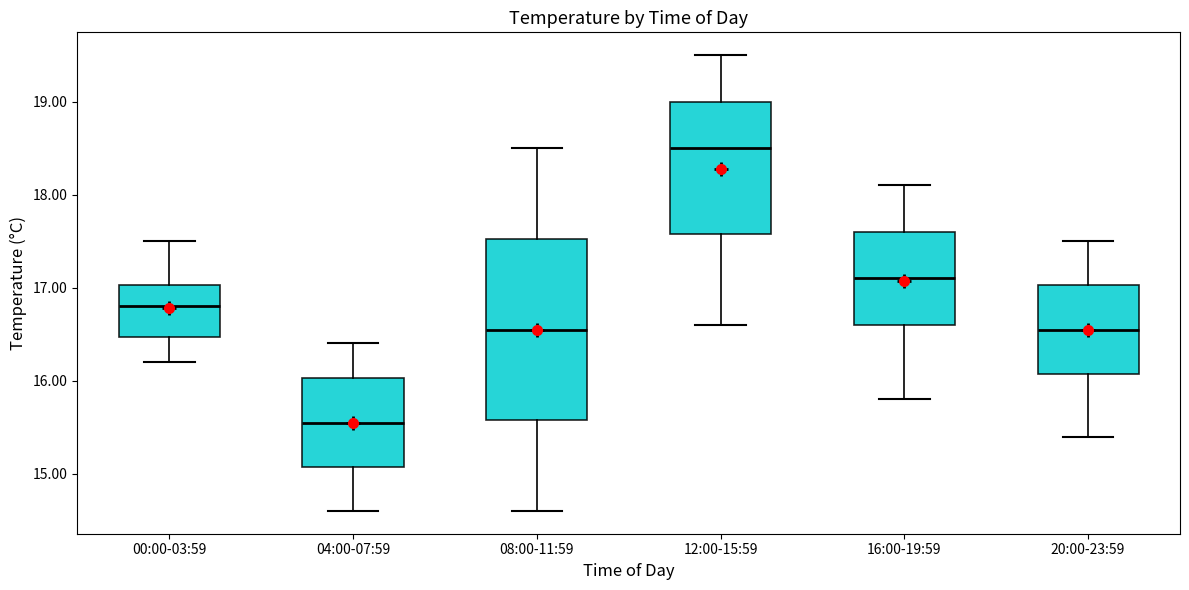

Reading left to right, transcribe this box plot: for each box, give where its median line is, the range the box spans, and where its two whiskers end, as read against the y-axis. The values are not printed on the chart, so give them approximately, as read against the axis.

00:00-03:59: median 16.8, box 16.5 to 17.0, whiskers 16.2 to 17.5
04:00-07:59: median 15.6, box 15.1 to 16.0, whiskers 14.6 to 16.4
08:00-11:59: median 16.6, box 15.6 to 17.5, whiskers 14.6 to 18.5
12:00-15:59: median 18.5, box 17.6 to 19.0, whiskers 16.6 to 19.5
16:00-19:59: median 17.1, box 16.6 to 17.6, whiskers 15.8 to 18.1
20:00-23:59: median 16.6, box 16.1 to 17.0, whiskers 15.4 to 17.5